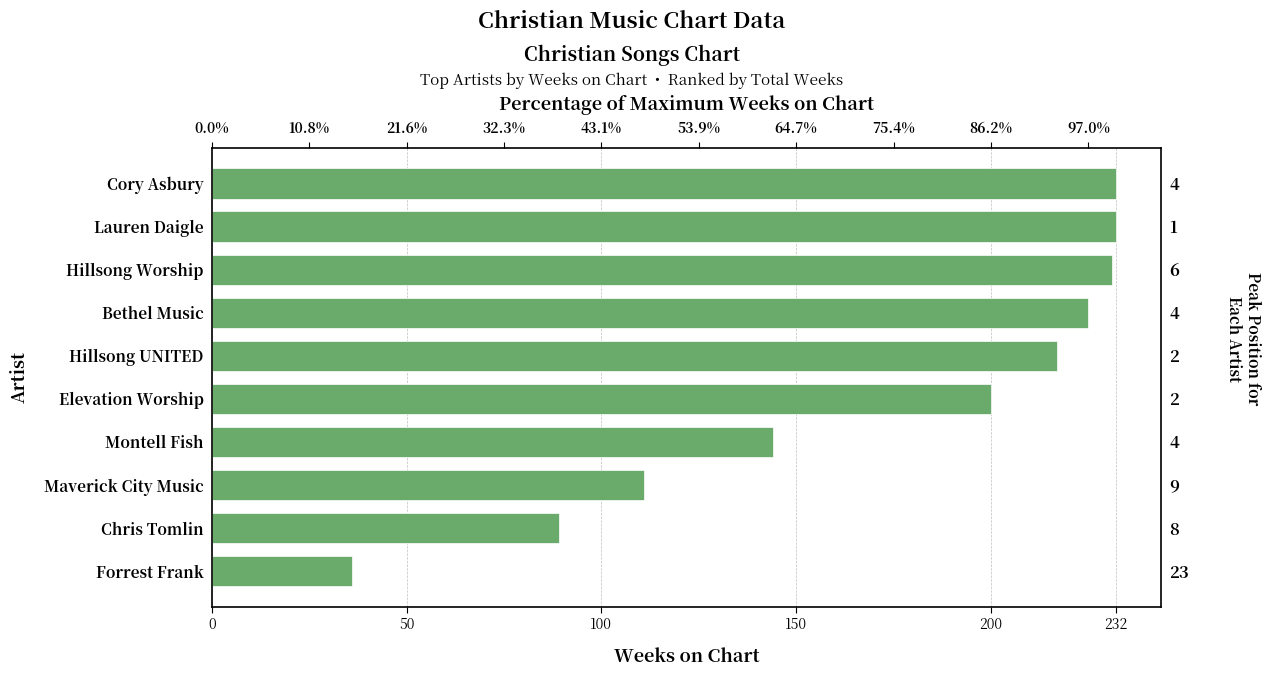

What is the average value?

172